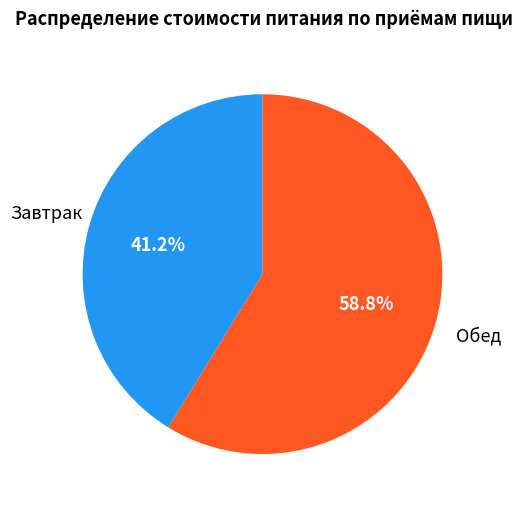

Does any single category account for the majority?

Yes